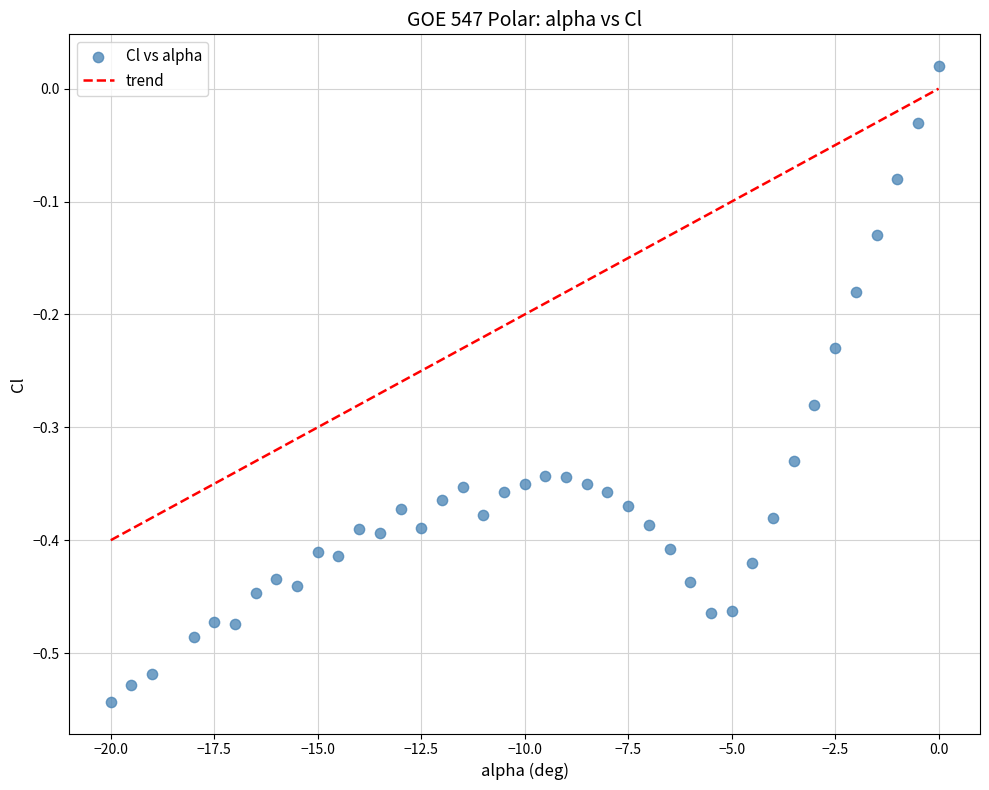

What is the range of X values (max minus min)?

20.0